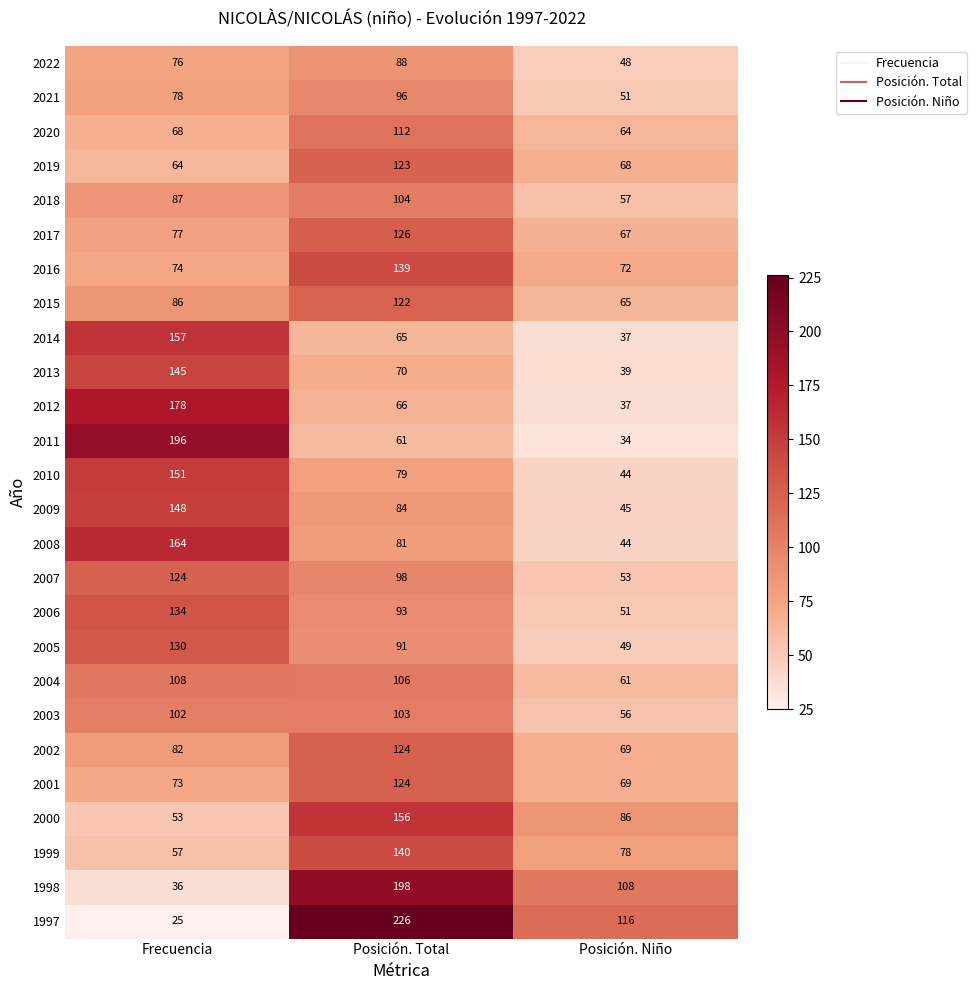

At which category does the chart reach its minimum across all series?

Frecuencia